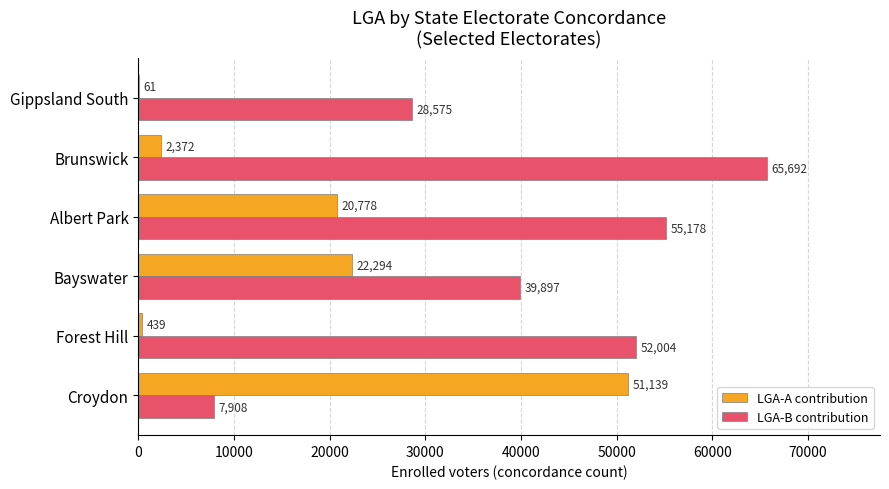

What is the sum of all LGA-A contribution values?

97083